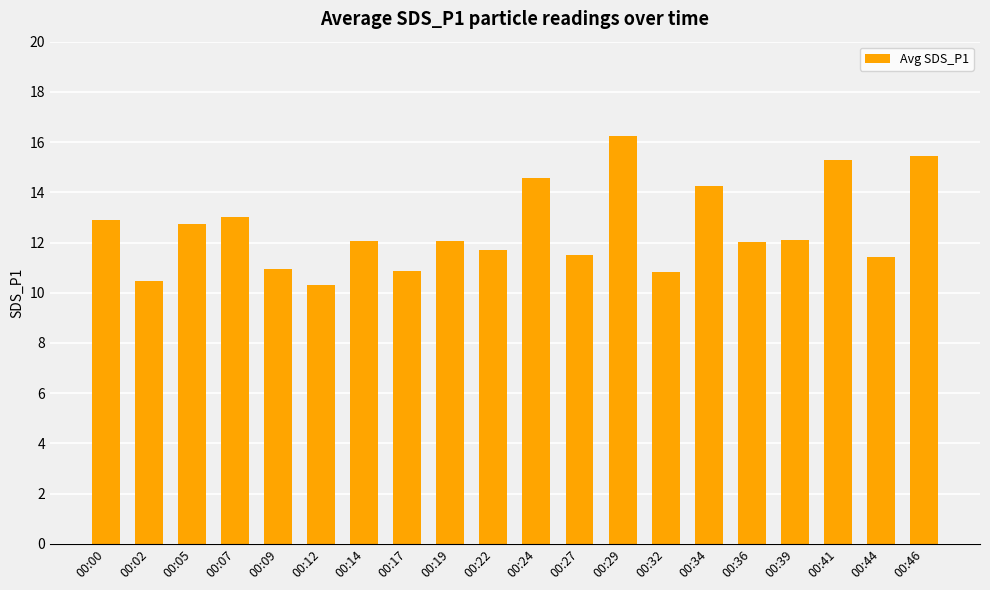

What is the value of the 6th bar from the left?

10.3